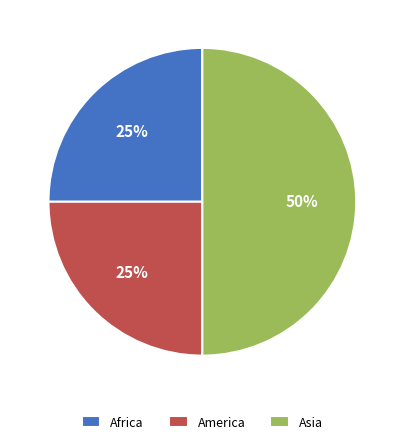

Which slice is the largest?

Asia